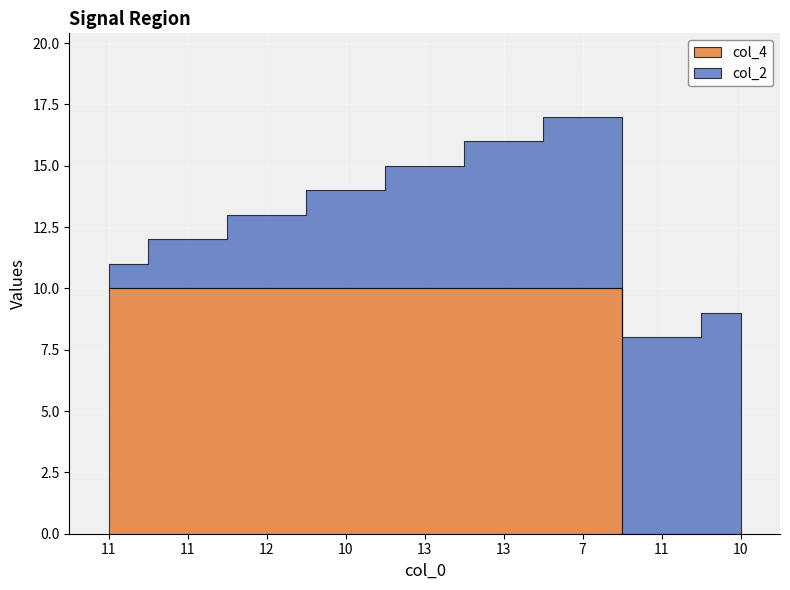

Which series has the largest total across all categories?

col_4